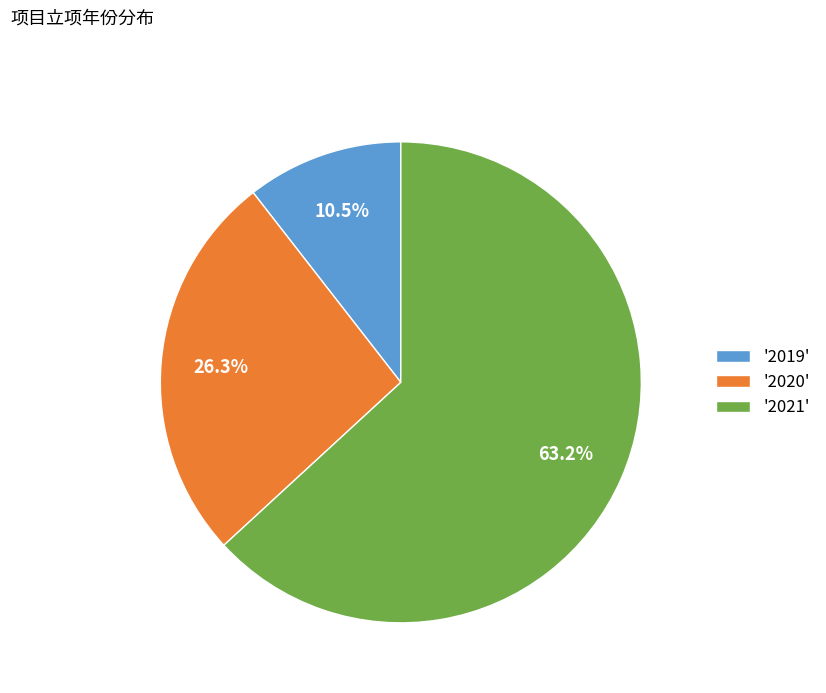

Rank the categories by value from highest to lowest.

'2021', '2020', '2019'